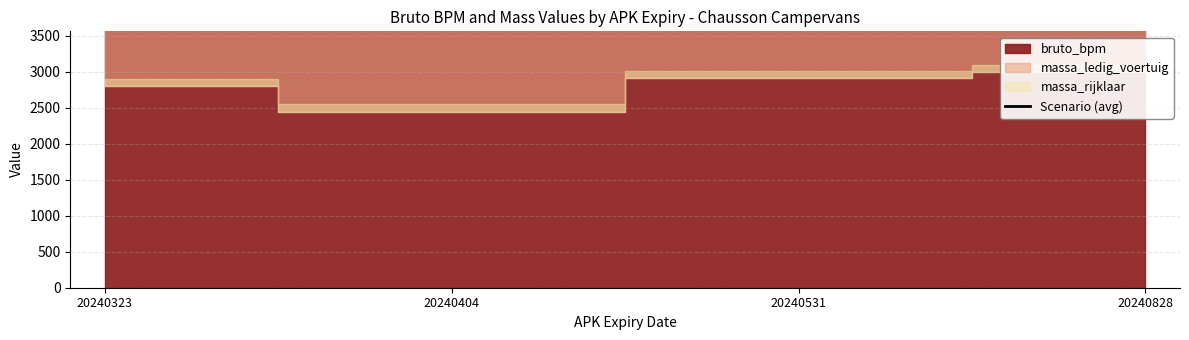

Which label corresponds to the largest value in the chart?

20240531